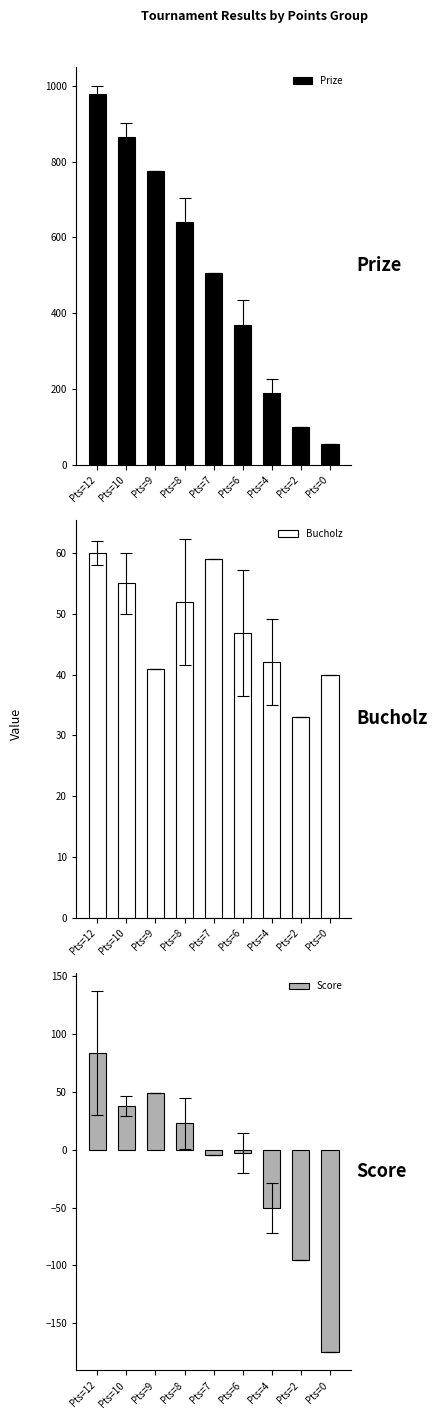

What is the spread (max minus min) of values at Pts=10?

827.7